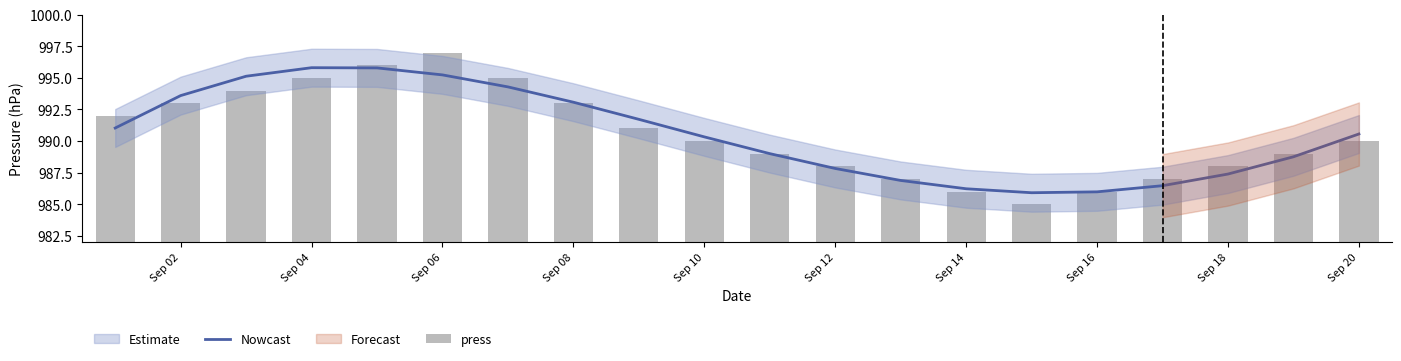

What is the smallest value displayed?

985.0